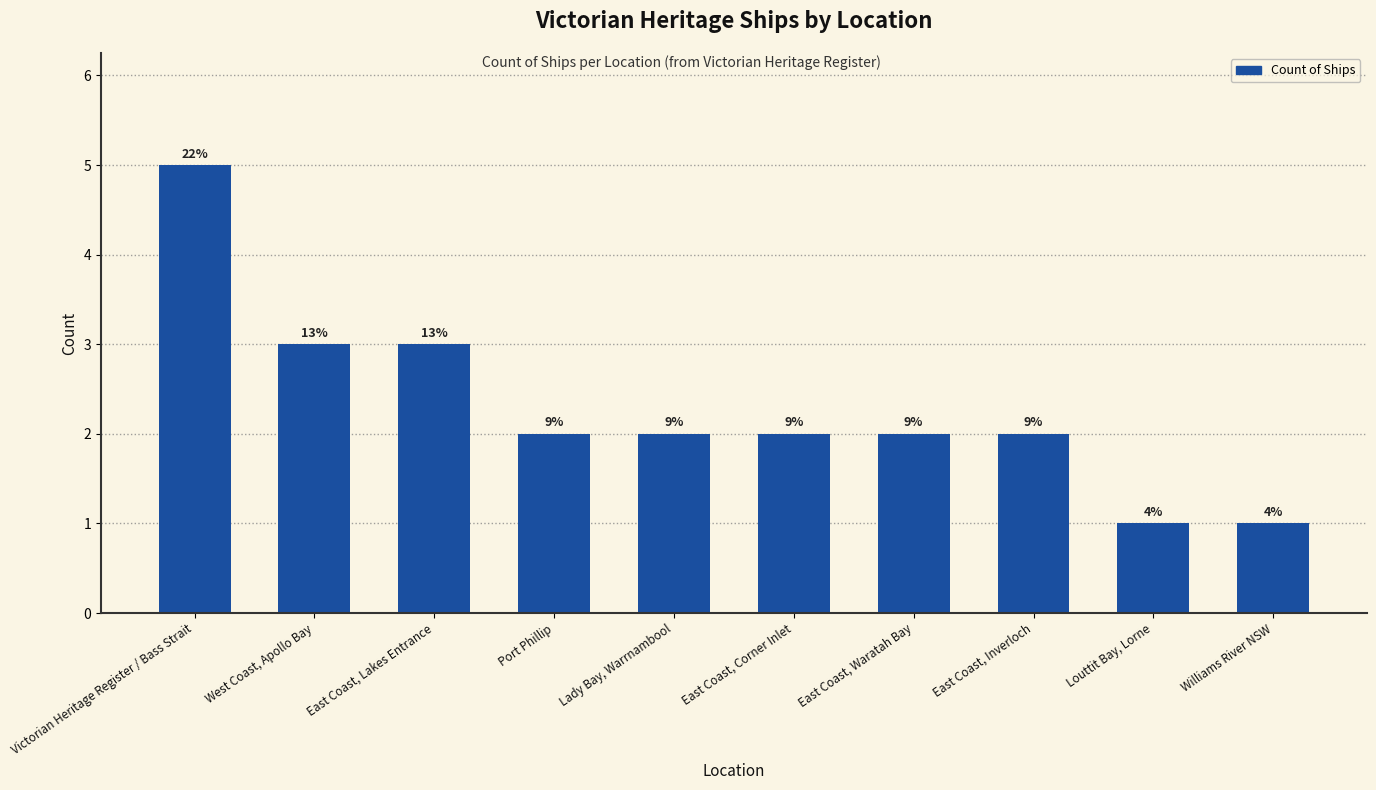

Are the bars horizontal?

No